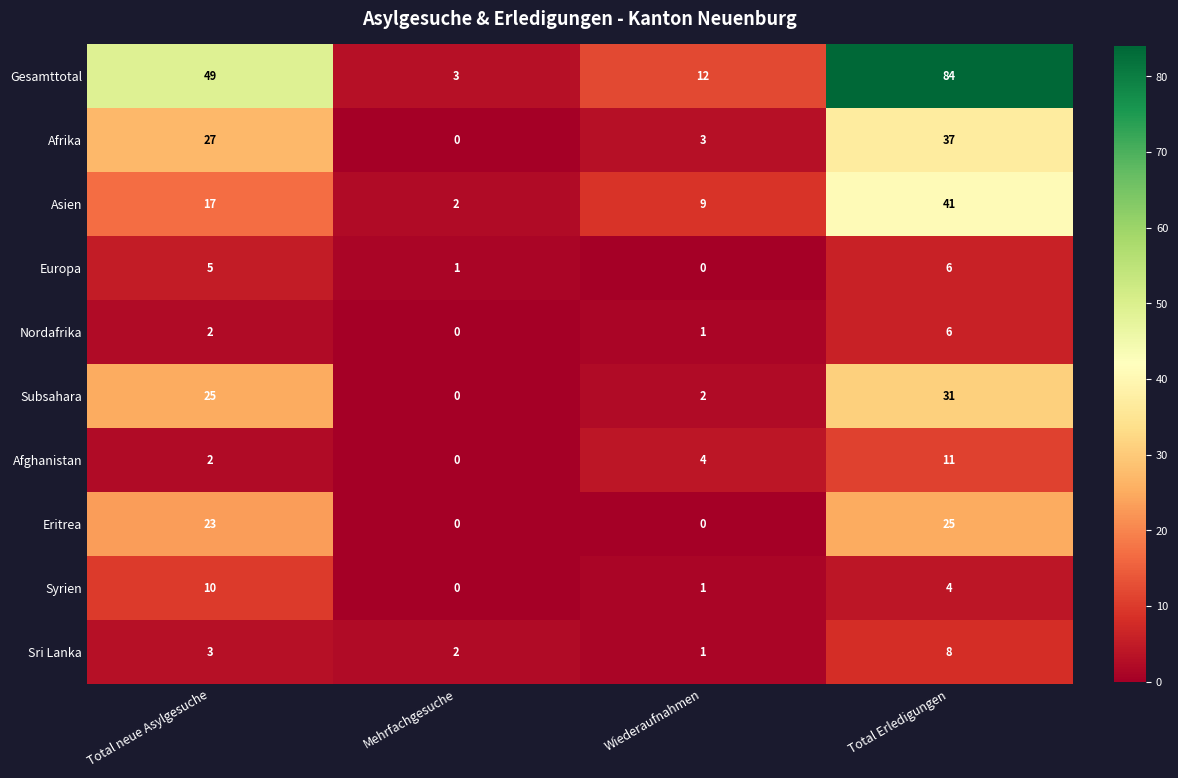

Between Wiederaufnahmen and Total Erledigungen, which series saw the biggest shift?

Gesamttotal